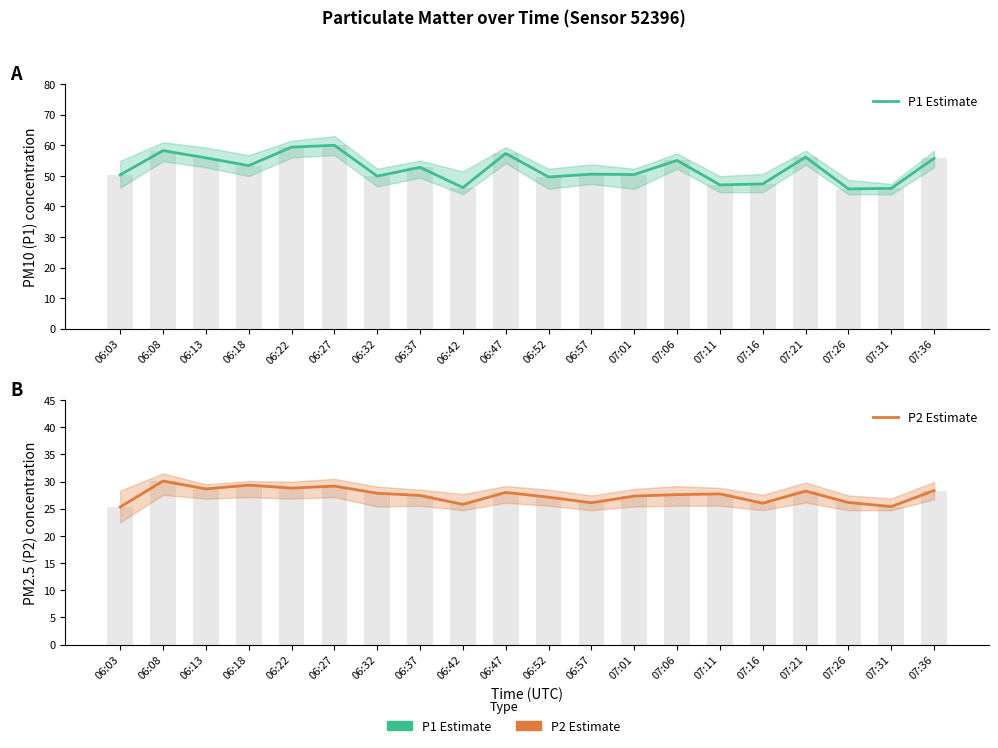

What value does the P1 Estimate series have at 07:31?

45.9